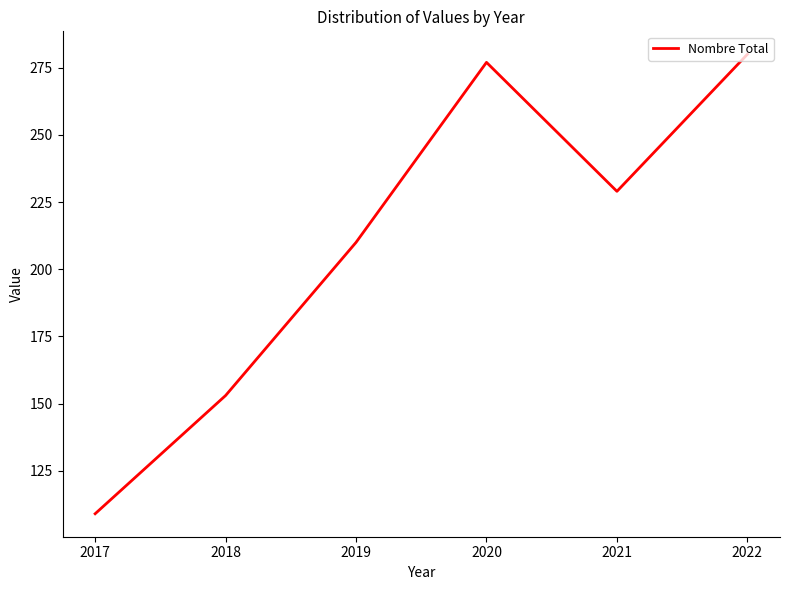

What is the greatest value displayed?

280